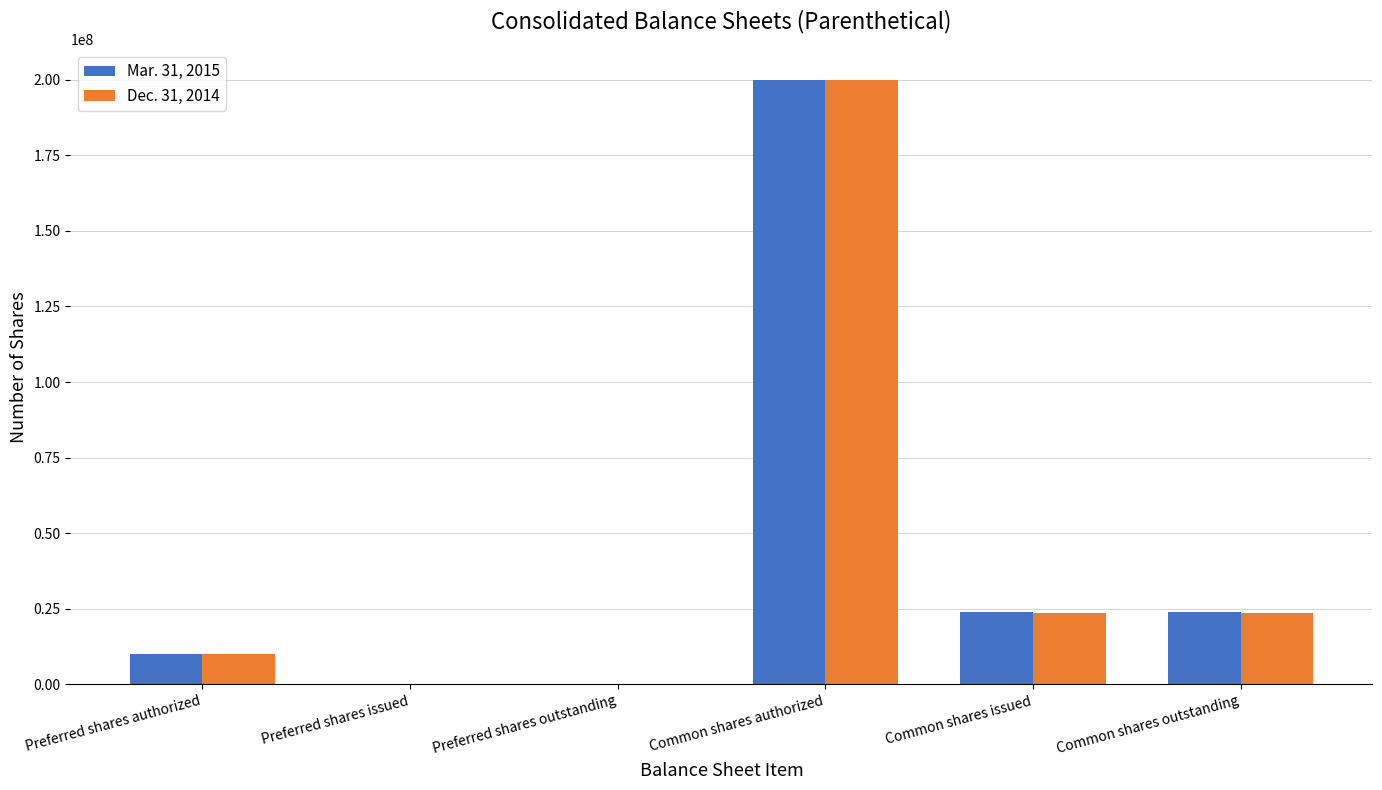

Count the number of data series in this chart.

2